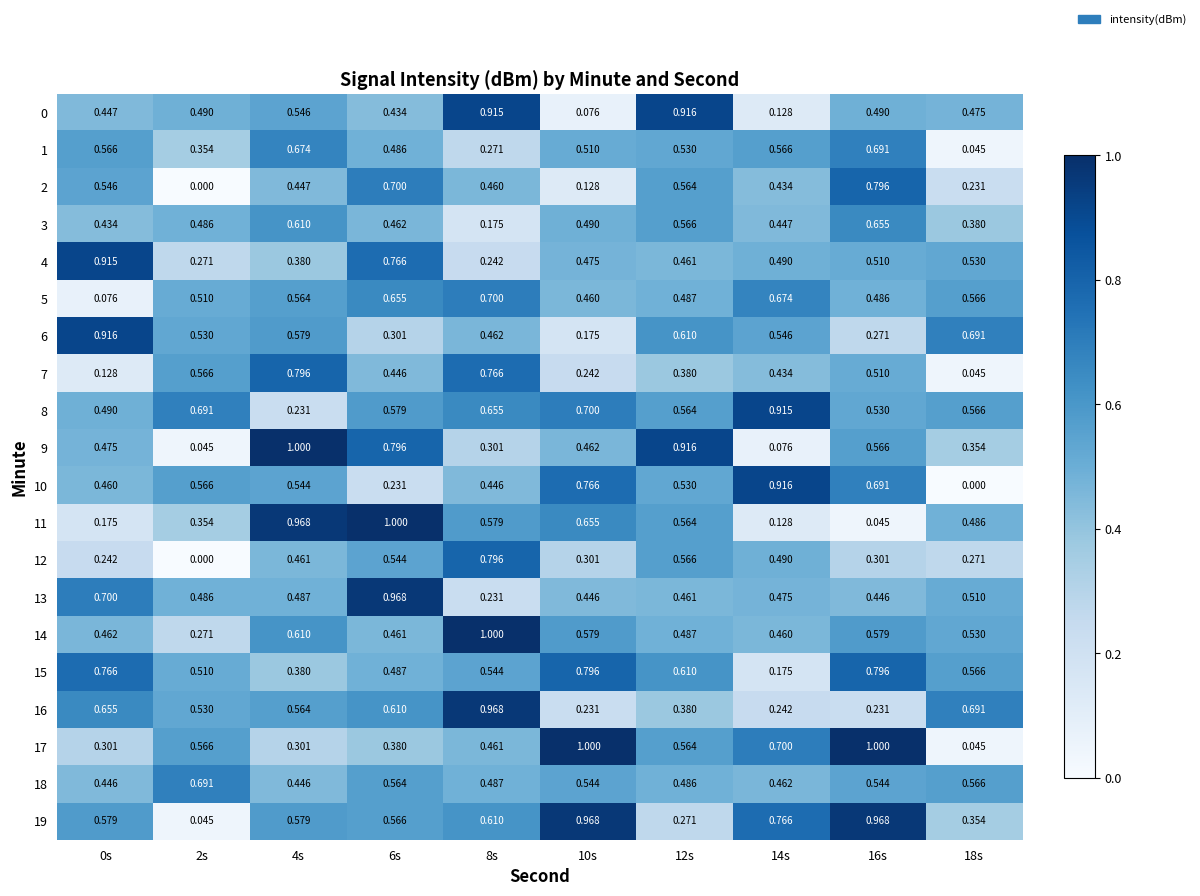

Is the value of 7 at 18s greater than the value of 9 at 8s?

No